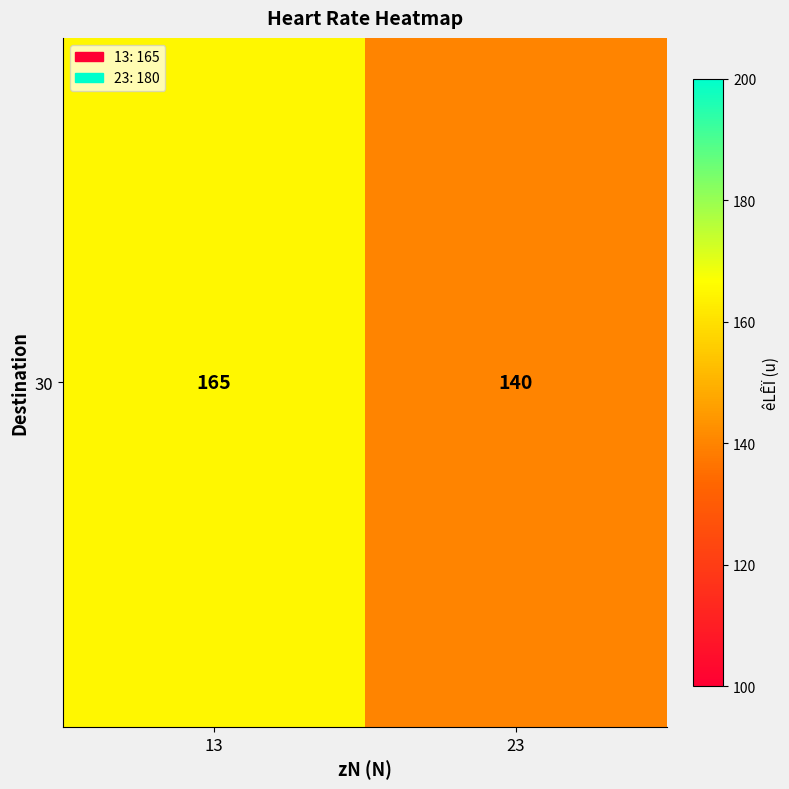

Which label corresponds to the smallest value in the chart?

23